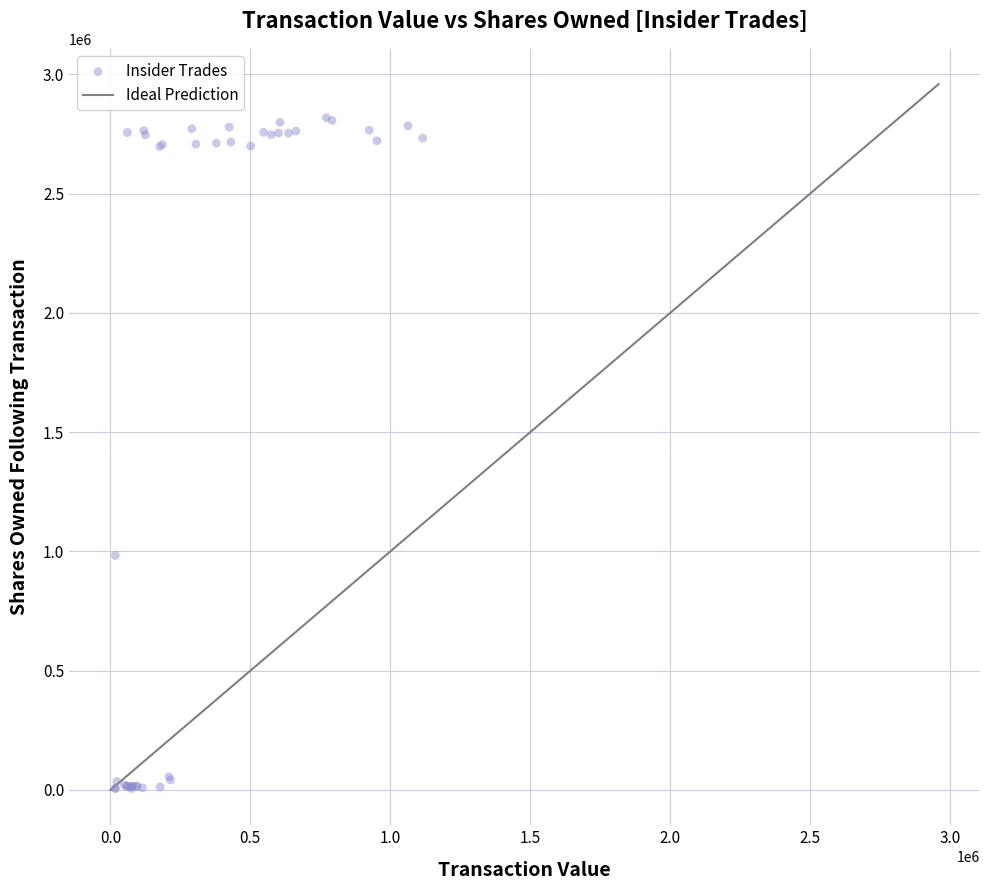

What Y value in the scatter plot is closest to 1412259?

983460